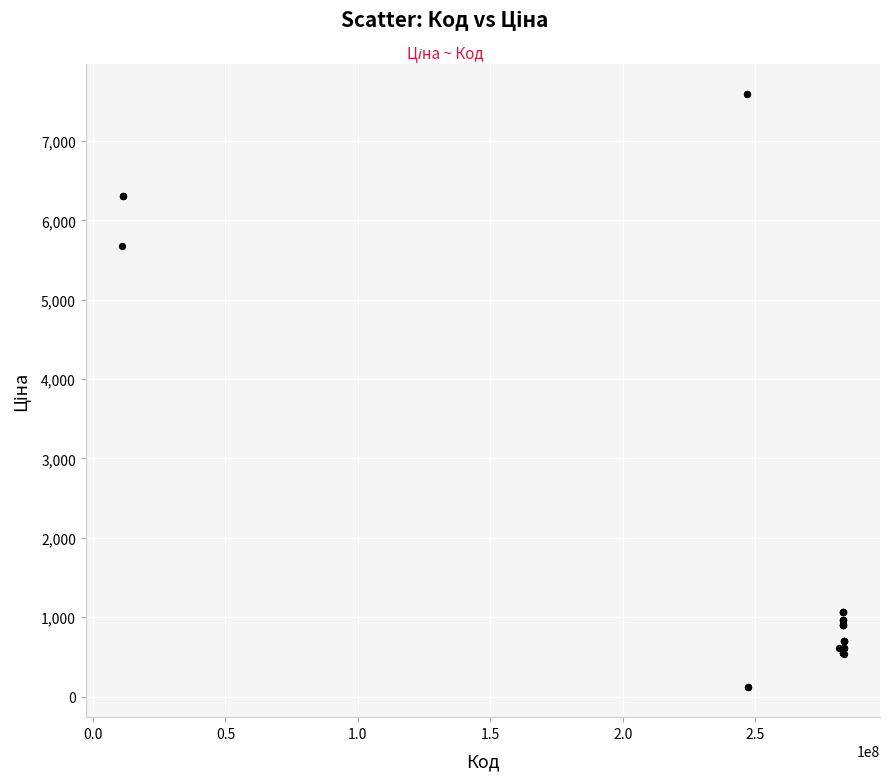

What Y value in the scatter plot is closest to 3855?

5673.8